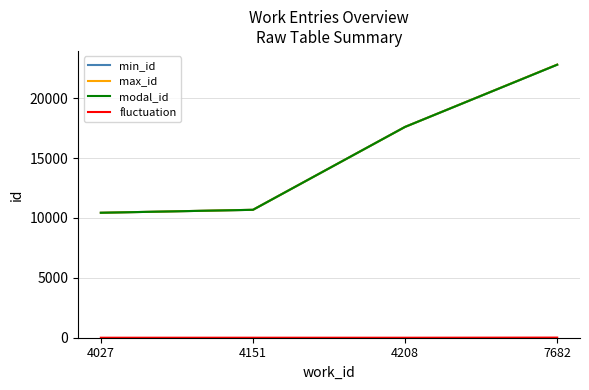

What is the minimum value for max_id?

10432